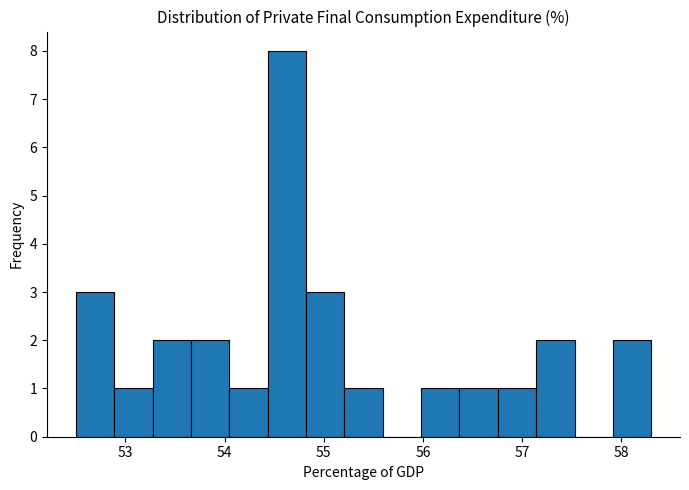

Around what value on the x-axis is the tallest bar? Give the approximate position of its centre, as read against the axis.

54.6